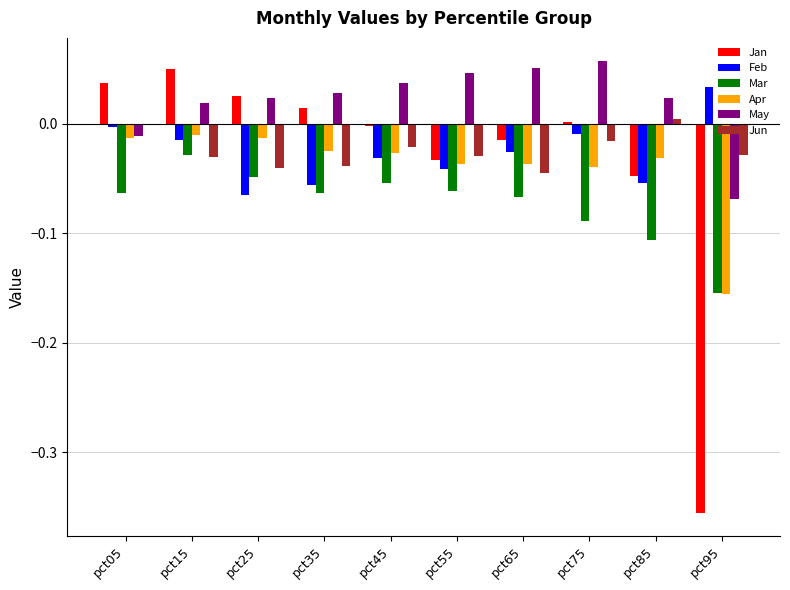

Is the value of Feb at pct95 greater than the value of Jan at pct45?

Yes